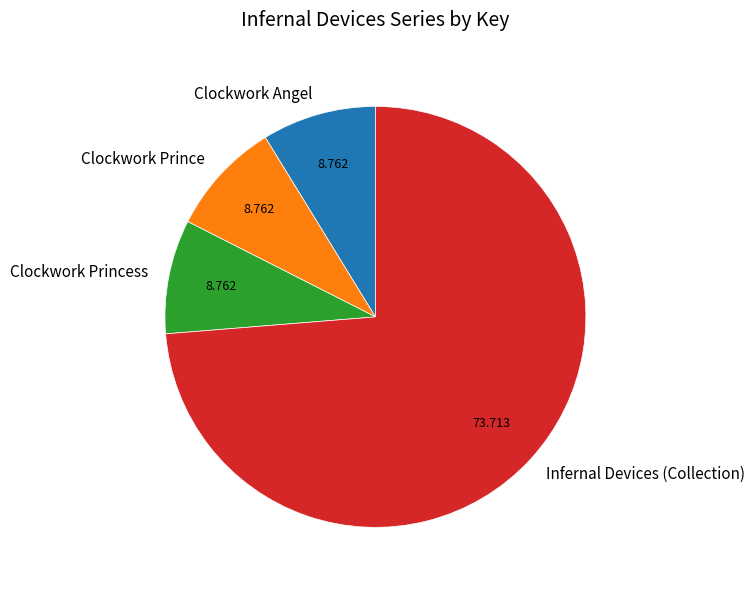

Is there a majority slice in this chart?

Yes